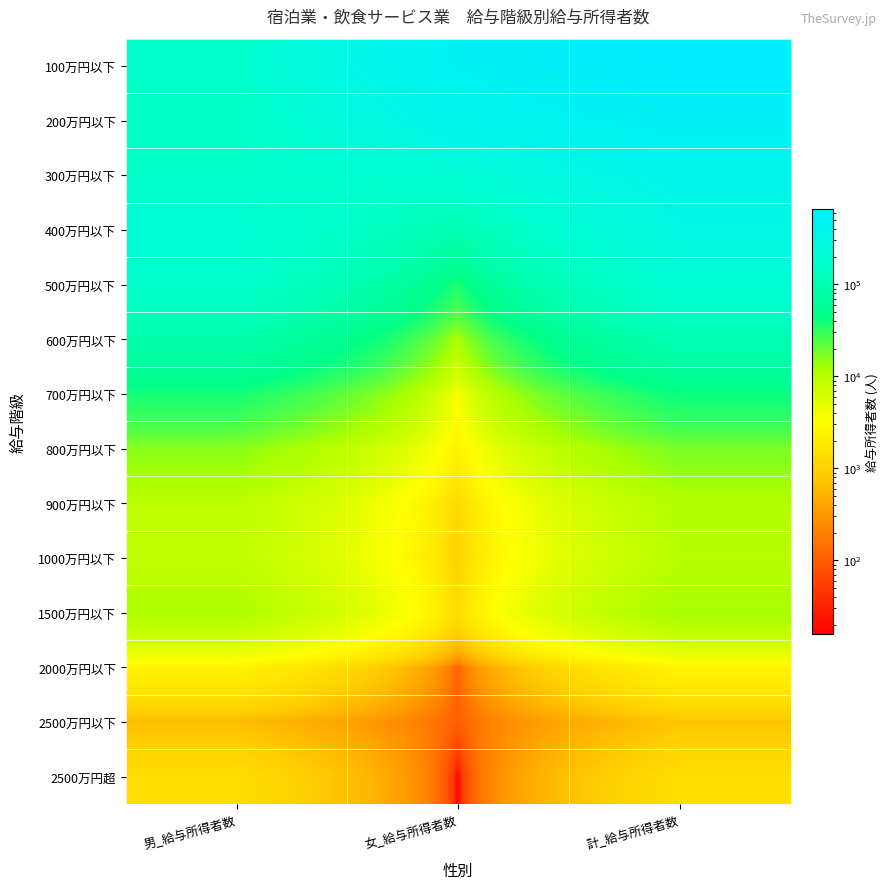

What is the smallest value displayed?

16